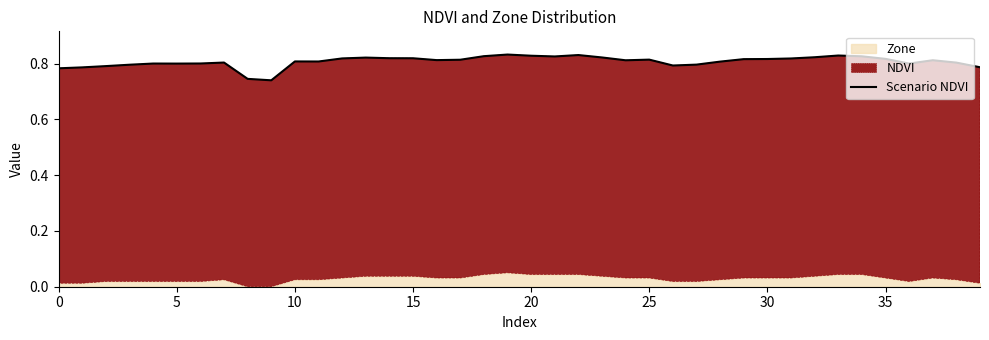

What is the smallest value displayed?

0.7